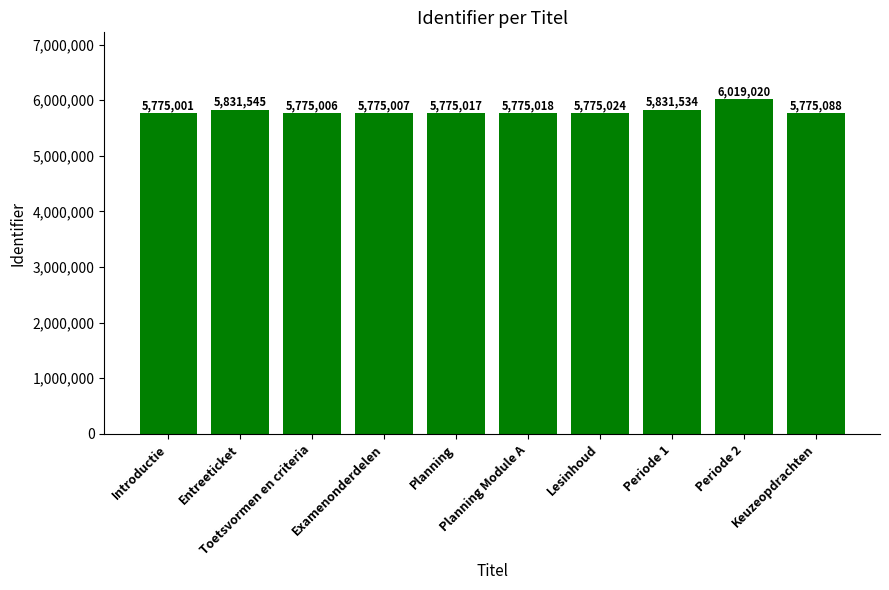

Rank the categories by value from highest to lowest.

Periode 2, Entreeticket, Periode 1, Keuzeopdrachten, Lesinhoud, Planning Module A, Planning, Examenonderdelen, Toetsvormen en criteria, Introductie